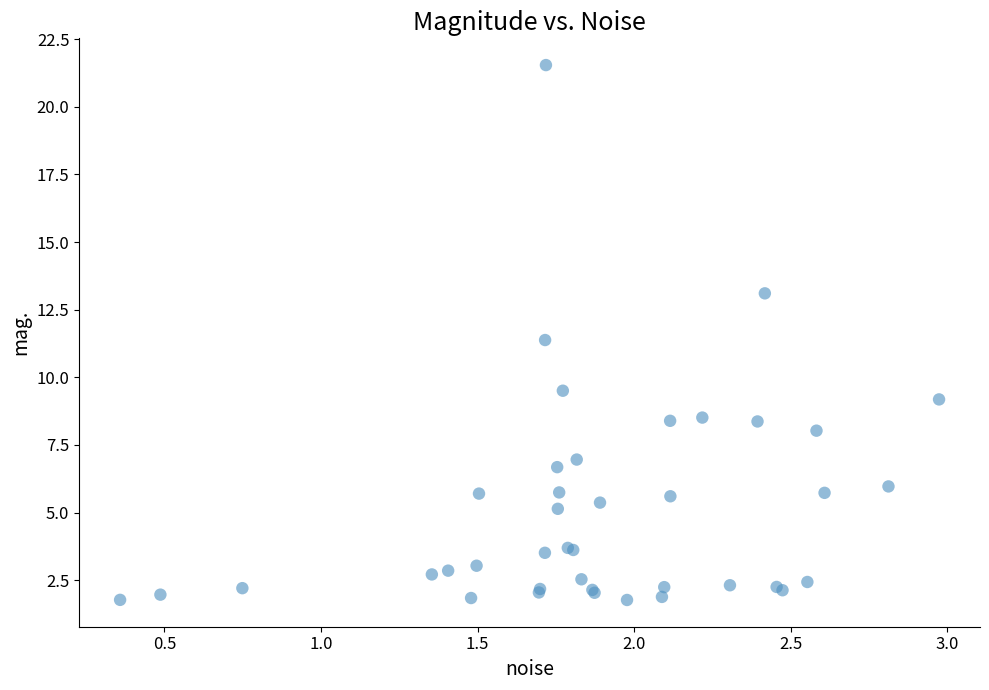

What Y value in the scatter plot is closest to 11?

11.4